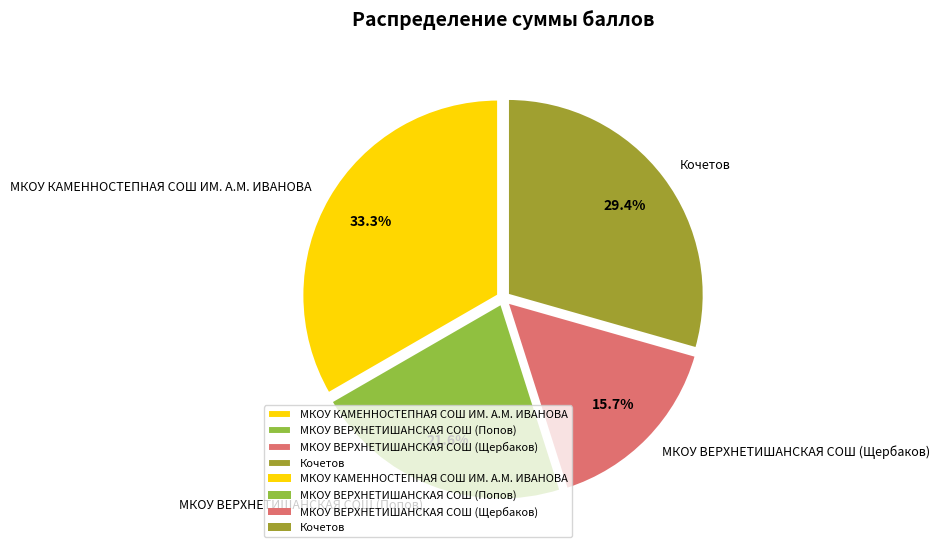

Is it true that Кочетов is 18% of the pie?

False